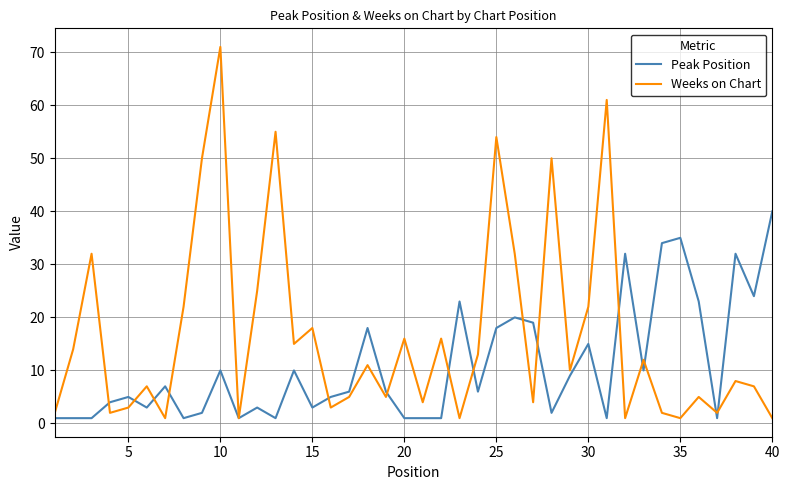

Rank the series by their average value, from highest to lowest.

Weeks on Chart, Peak Position